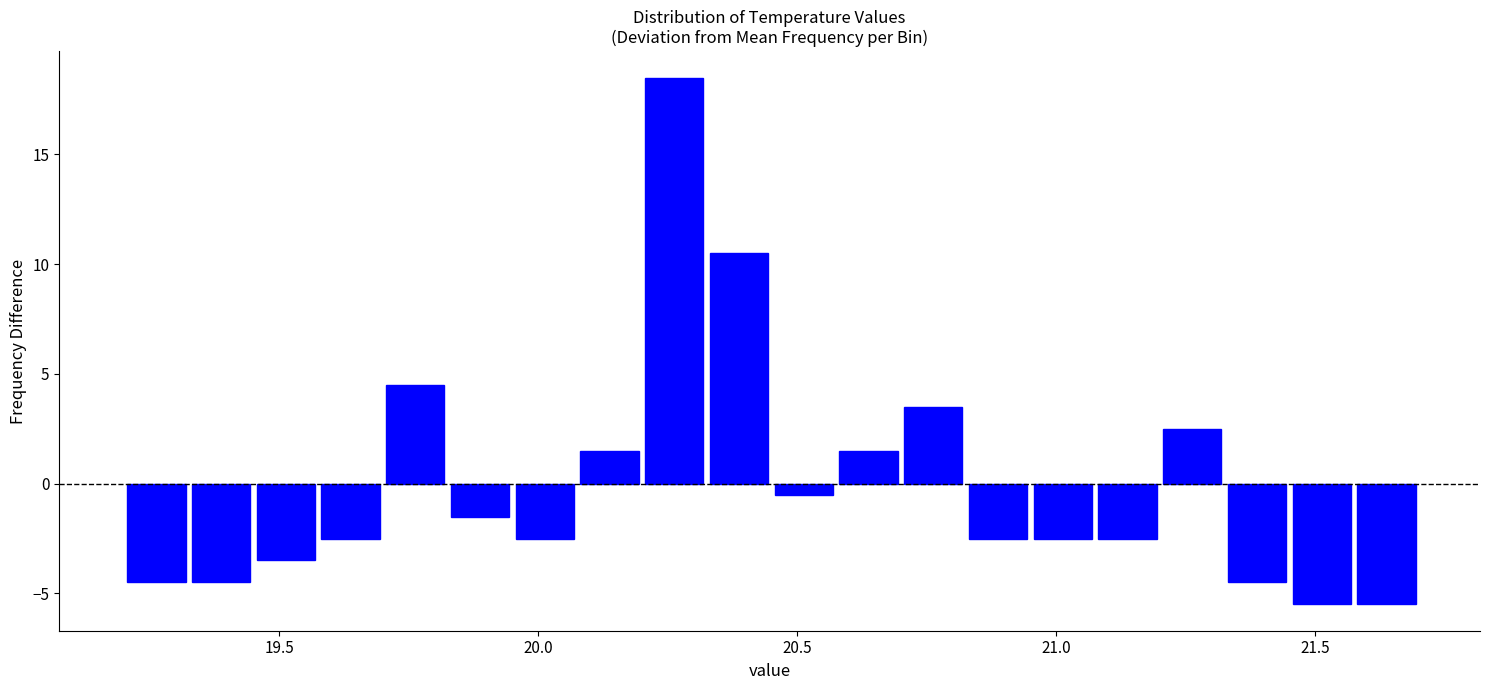

Around what value on the x-axis is the tallest bar? Give the approximate position of its centre, as read against the axis.

20.25